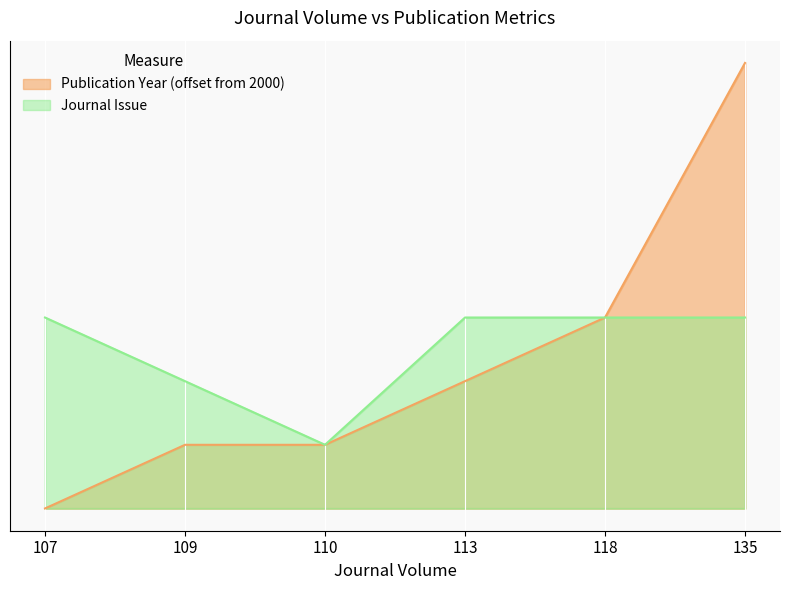

What is the approximate value of Journal Issue at 109?

2